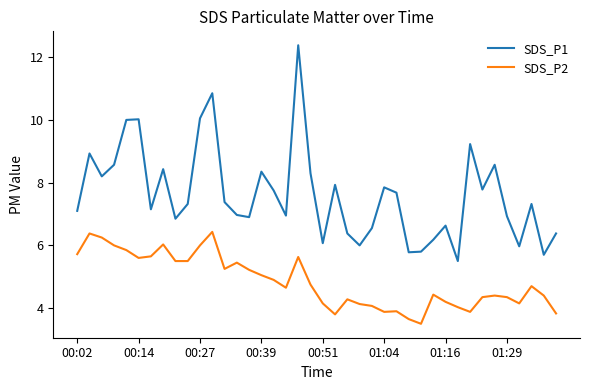

What is the minimum value for SDS_P1?

5.5